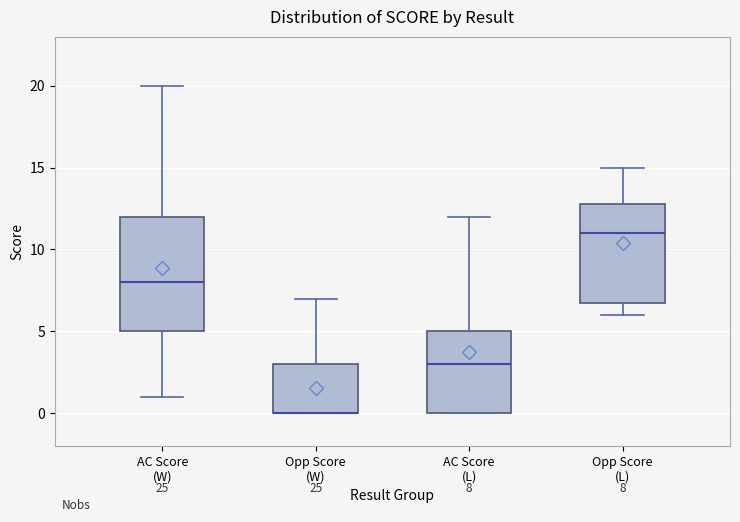

Comparing the boxes themselves (not the whiskers), which one is the tallest?

AC Score (W)